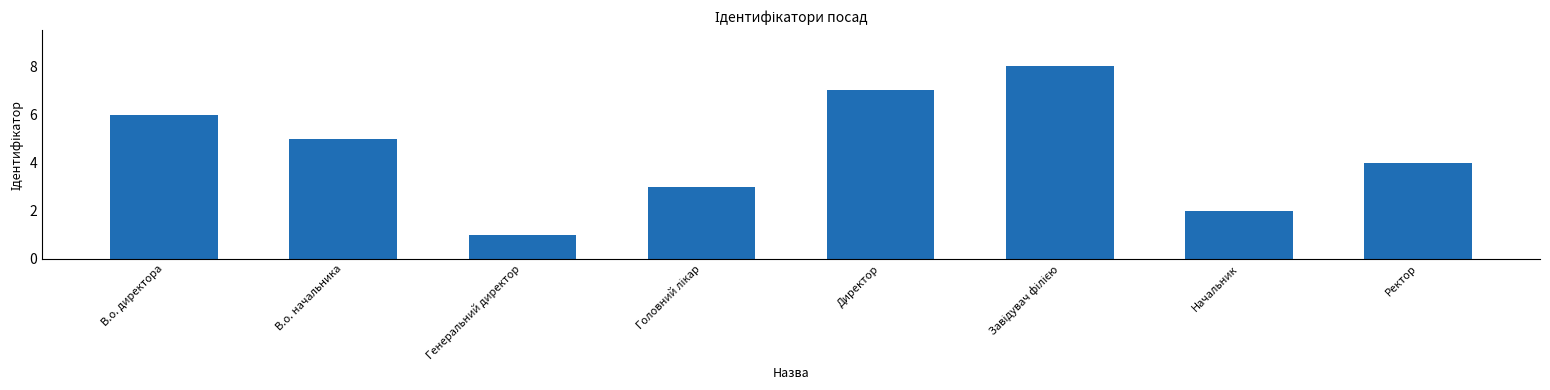

What is the greatest value displayed?

8